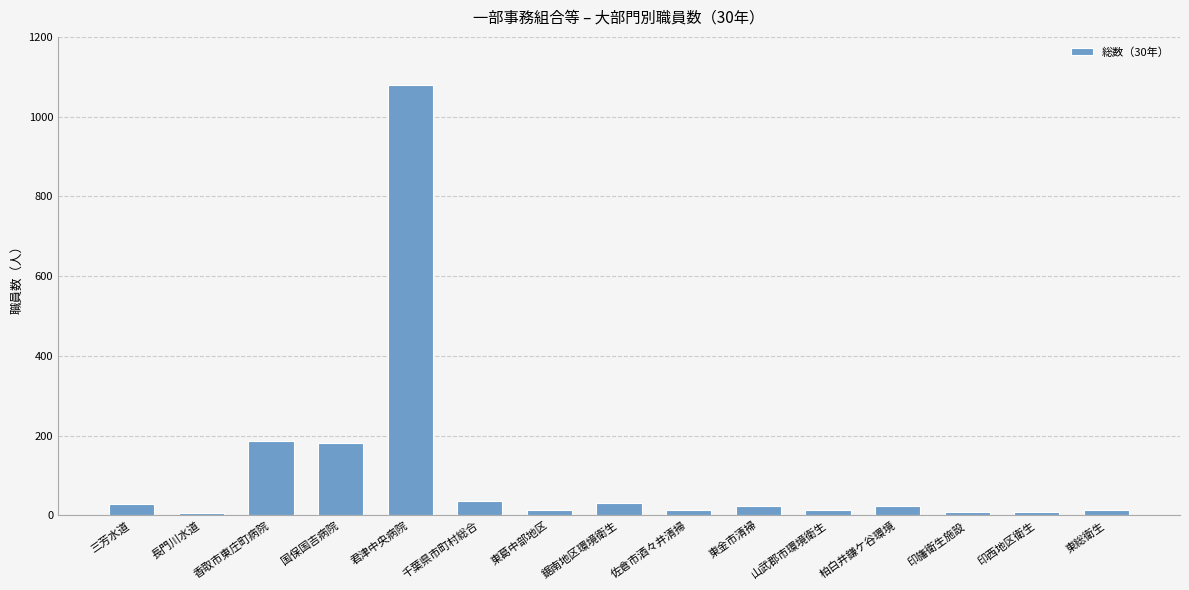

The chart shows a value of 14 at 佐倉市酒々井清掃. True or false?

True